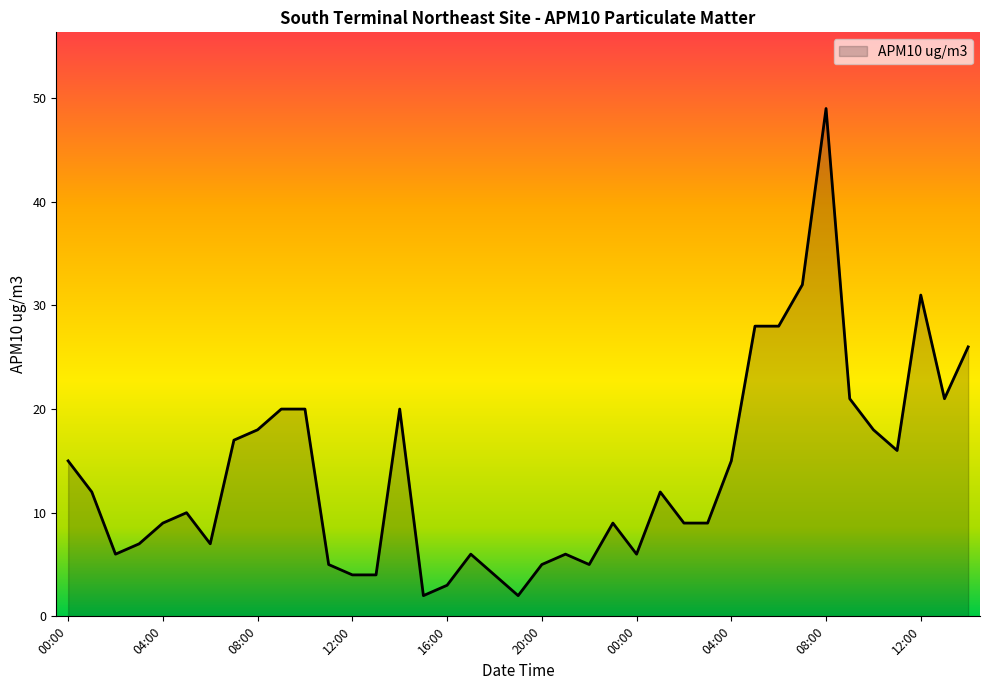

Does the chart display data point markers on the line(s)?

No